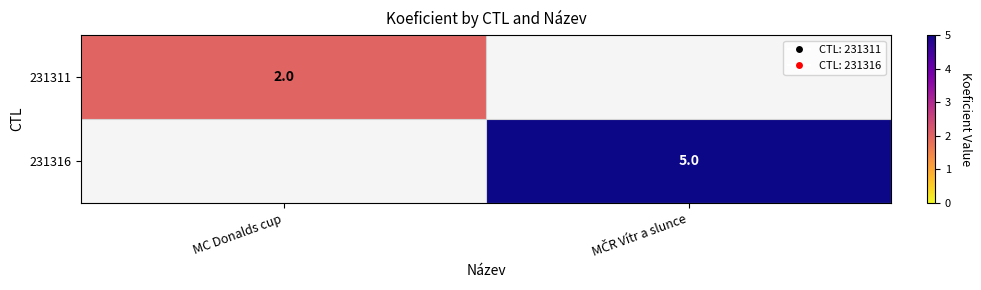

Count the number of categories in the chart.

2